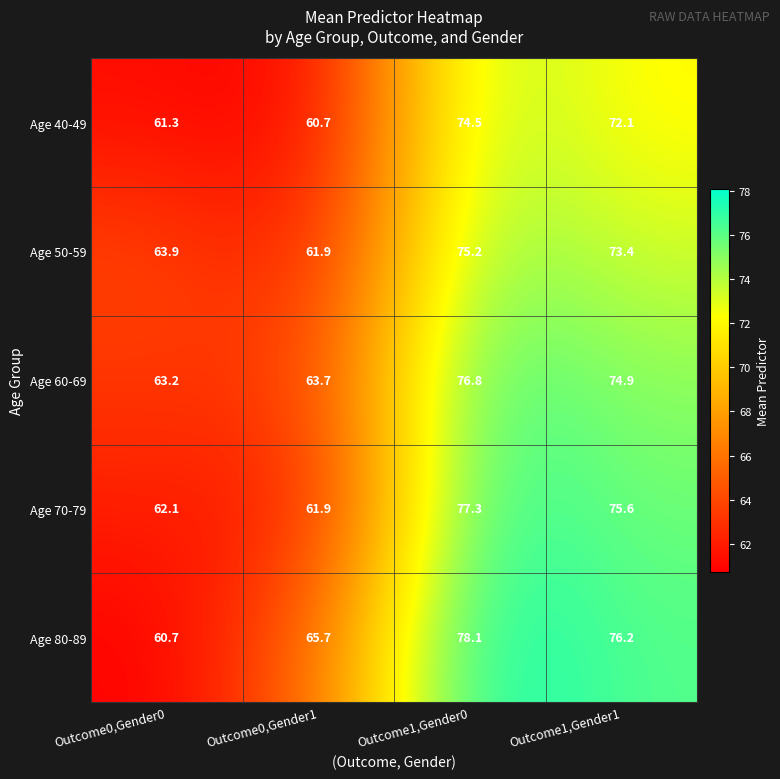

Reading left to right, what are all the values shown in this chart?

Age 40-49: 61.3	60.7	74.5	72.1
Age 50-59: 63.9	61.9	75.2	73.4
Age 60-69: 63.2	63.7	76.8	74.9
Age 70-79: 62.1	61.9	77.3	75.6
Age 80-89: 60.7	65.7	78.1	76.2